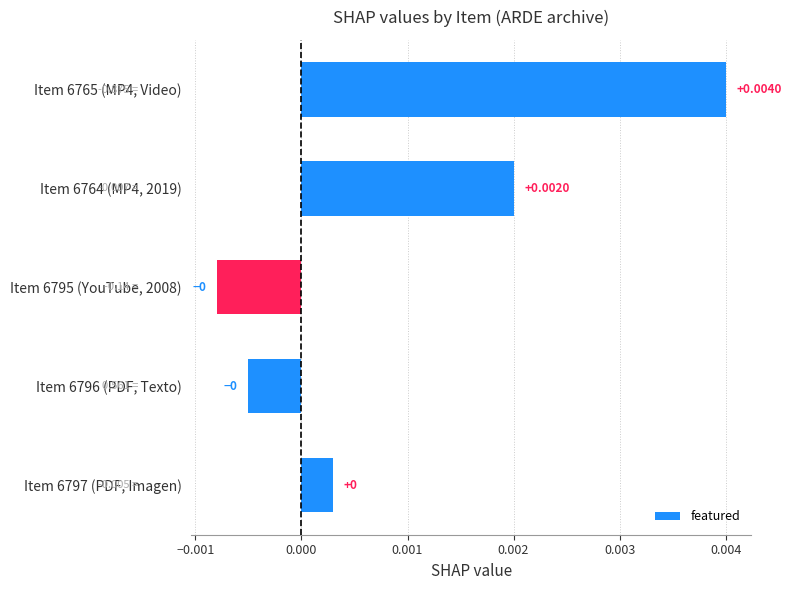

Rank the categories by value from lowest to highest.

Item 6795 (YouTube, 2008), Item 6796 (PDF, Texto), Item 6797 (PDF, Imagen), Item 6764 (MP4, 2019), Item 6765 (MP4, Video)